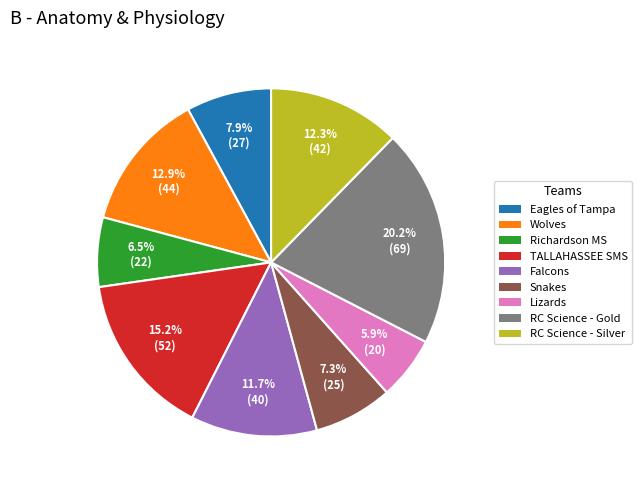

How many slices are in this pie chart?

9